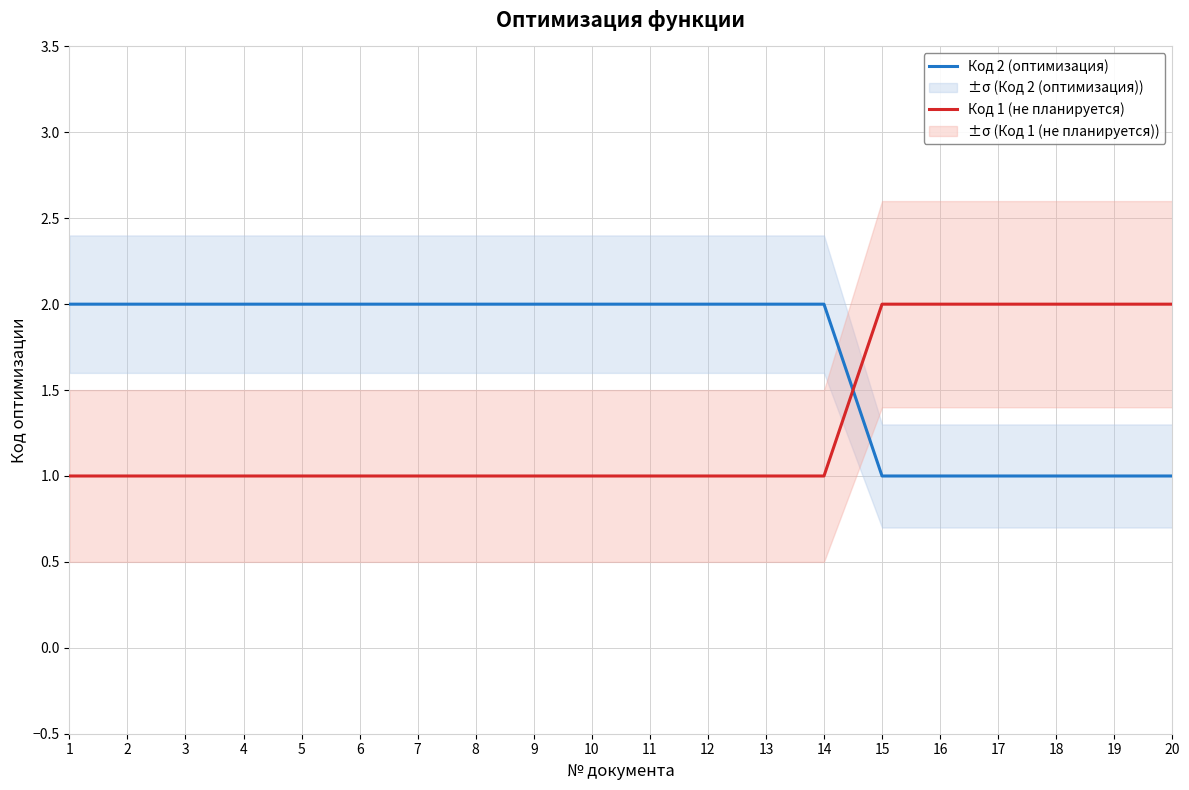

Is it true that Код 2 (оптимизация) equals 2 at 3?

True